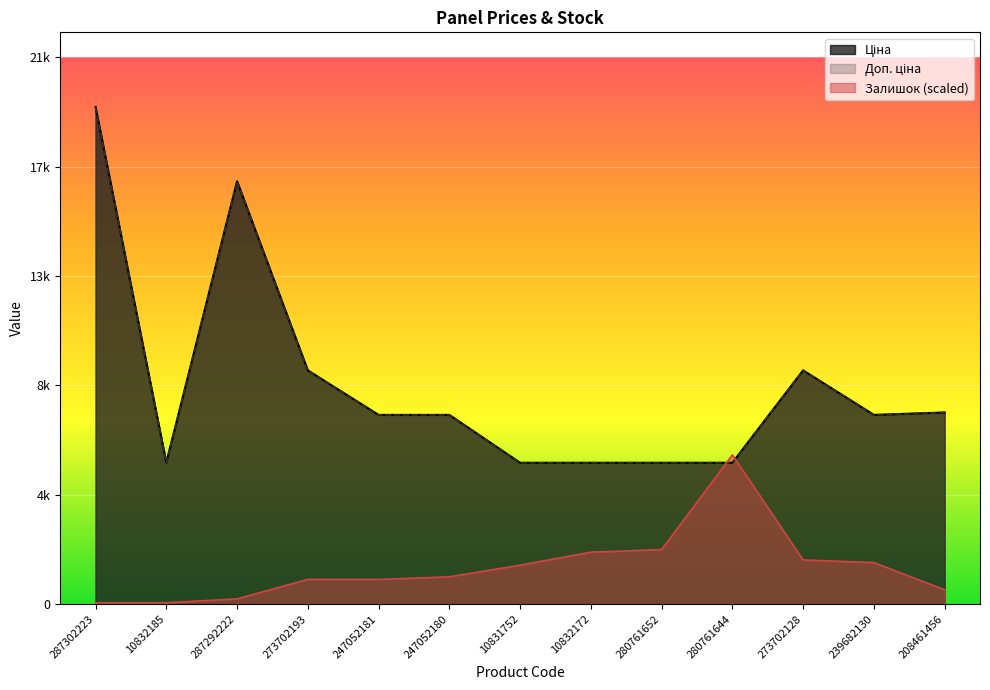

How many interior local valleys does the Доп. ціна series have?

2